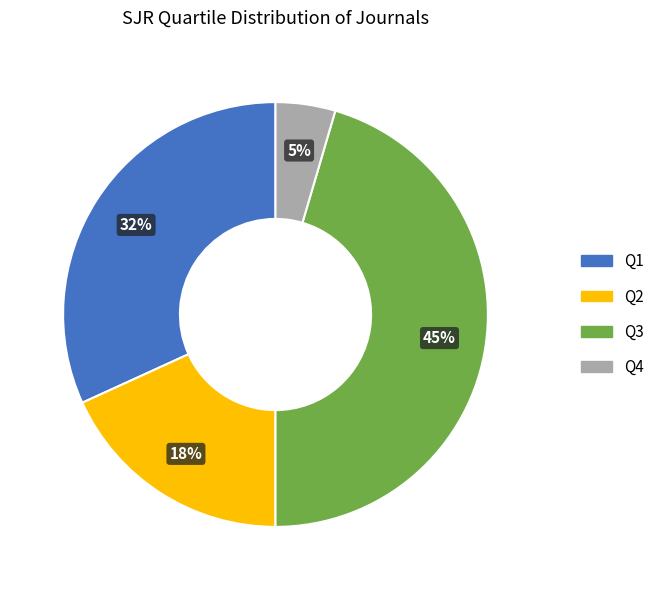

To the nearest percent, what is the average slice percentage?

25%